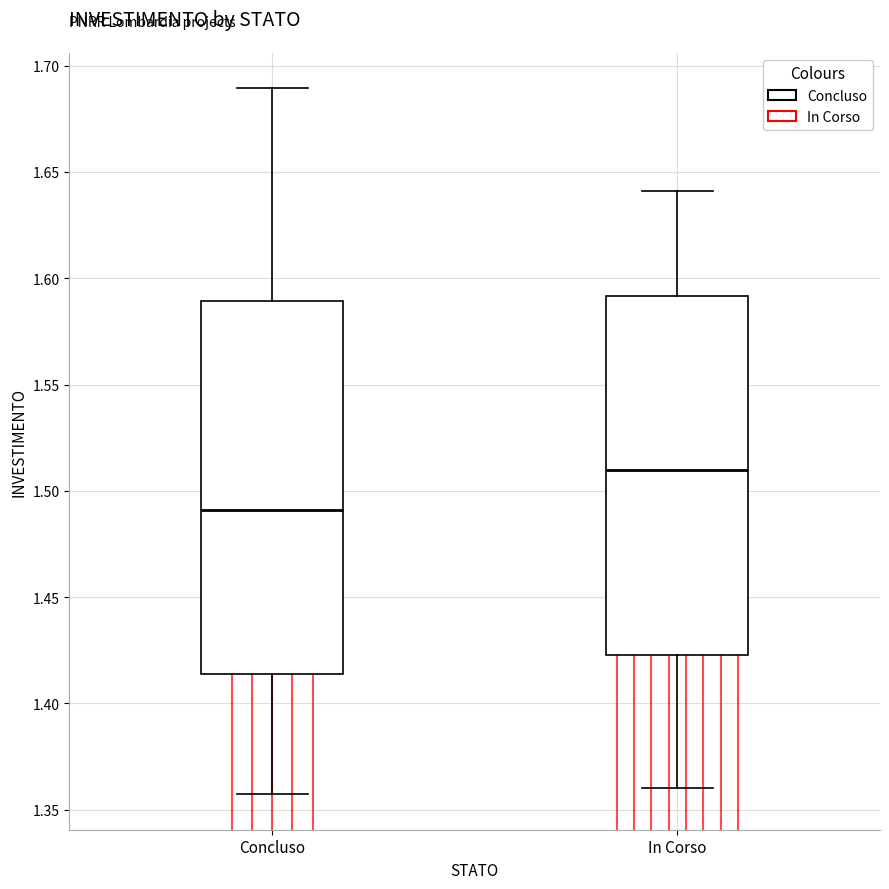

Where does the upper whisker of the box for Concluso end on the y-axis? The values are not printed on the chart, so give them approximately, as read against the axis.

1.690